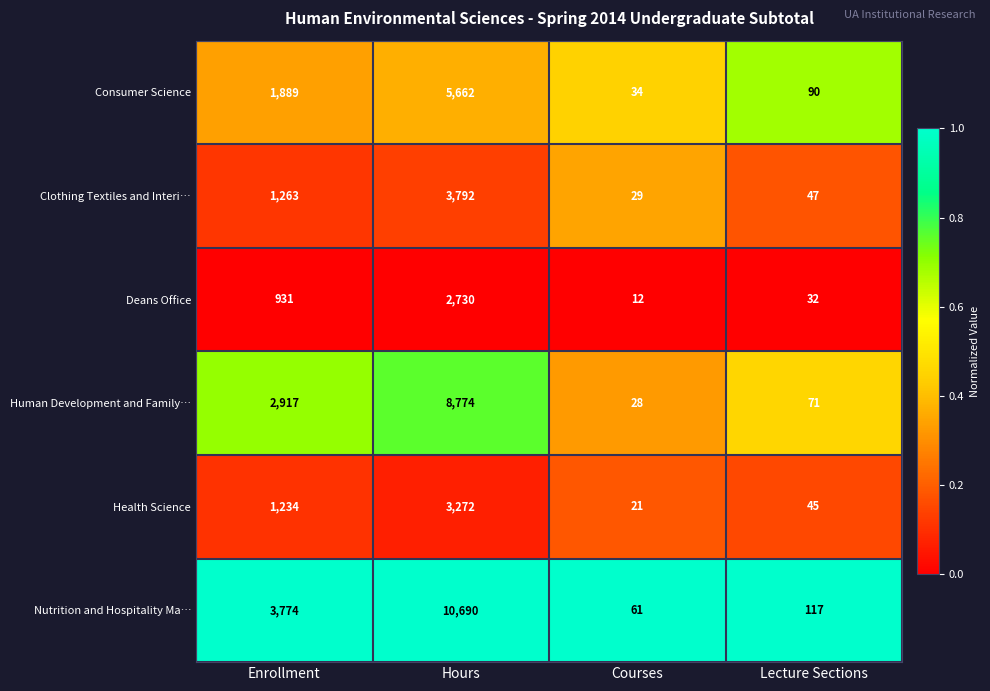

Reading left to right, list all the values displayed in this chart.

Consumer Science: Enrollment=1889	Hours=5662	Courses=34	Lecture Sections=90
Clothing Textiles and Interi…: Enrollment=1263	Hours=3792	Courses=29	Lecture Sections=47
Deans Office: Enrollment=931	Hours=2730	Courses=12	Lecture Sections=32
Human Development and Family…: Enrollment=2917	Hours=8774	Courses=28	Lecture Sections=71
Health Science: Enrollment=1234	Hours=3272	Courses=21	Lecture Sections=45
Nutrition and Hospitality Ma…: Enrollment=3774	Hours=10690	Courses=61	Lecture Sections=117